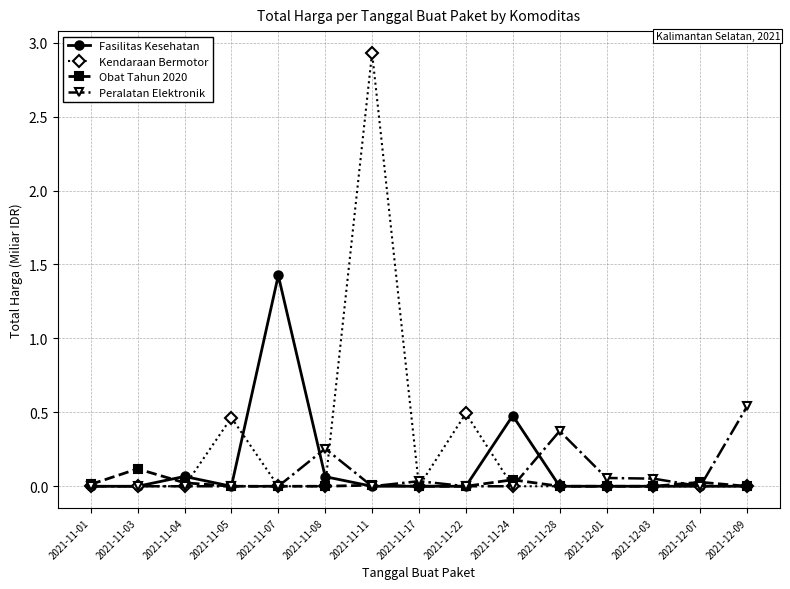

How many categories are shown in the chart?

15